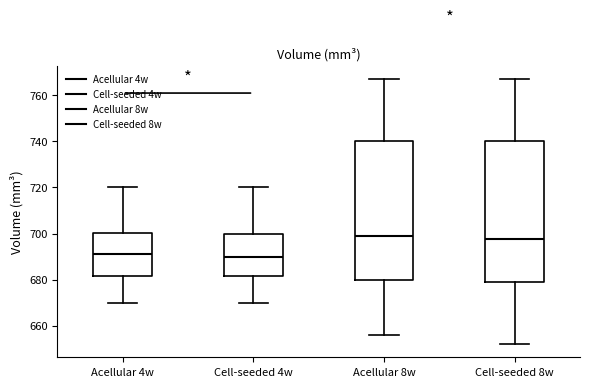

Where does the median line of the box for Cell-seeded 8w sit on the y-axis? The values are not printed on the chart, so give them approximately, as read against the axis.

698